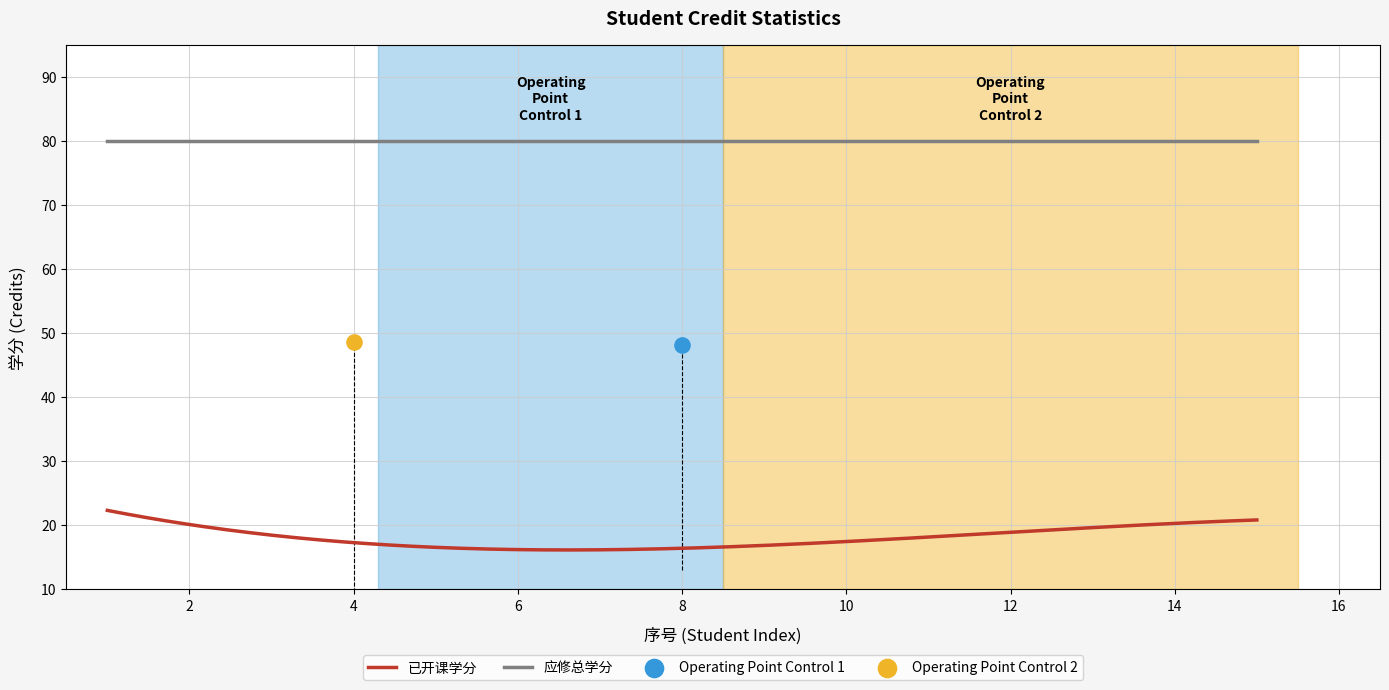

Is the value of 已开课学分 at 14 greater than the value of 应修总学分 at 15?

No